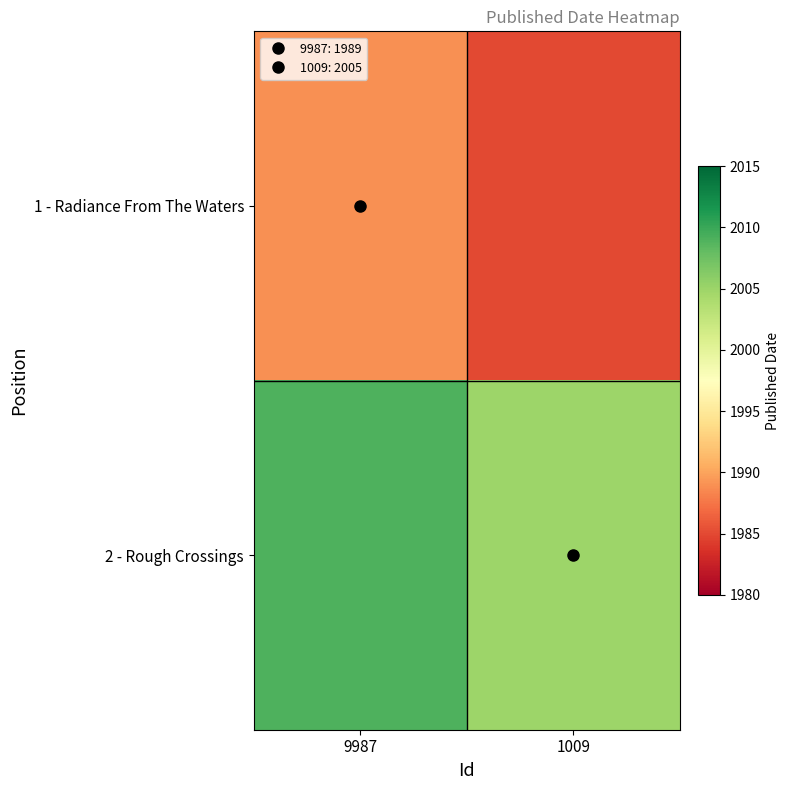

Reading left to right, extract all data points from this chart.

1 - Radiance From The Waters: 9987=1989	1009=1985
2 - Rough Crossings: 9987=2009	1009=2005